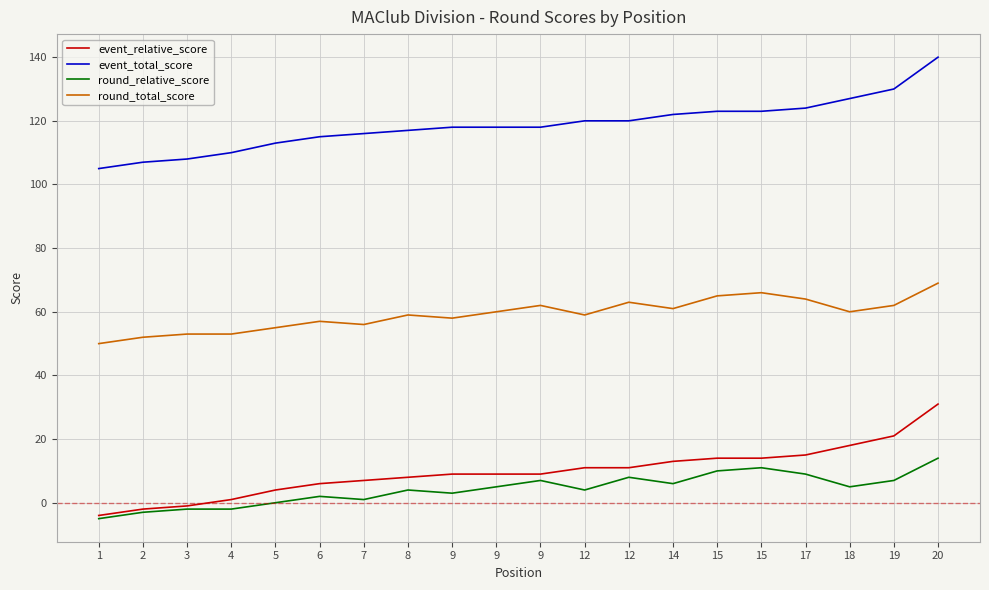

What are all the series names shown in the legend?

event_relative_score, event_total_score, round_relative_score, round_total_score